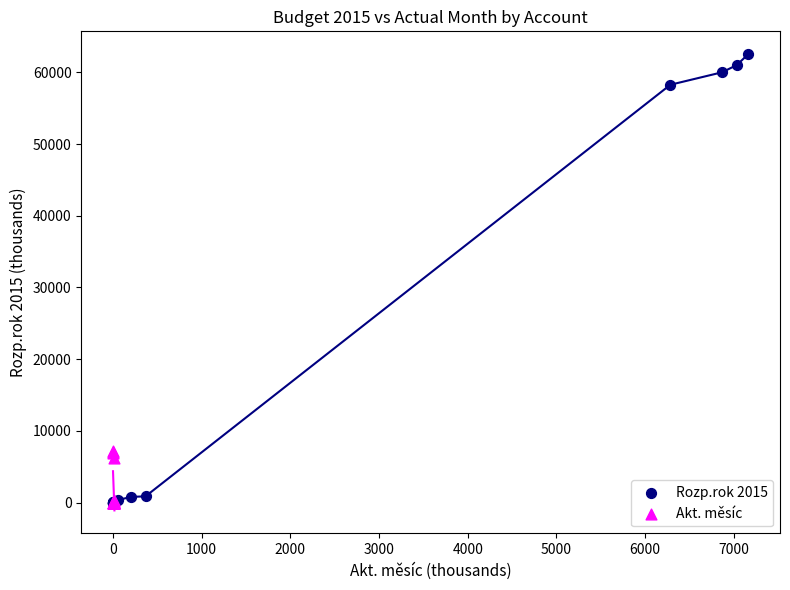

Which series reaches the maximum Y coordinate?

Rozp.rok 2015